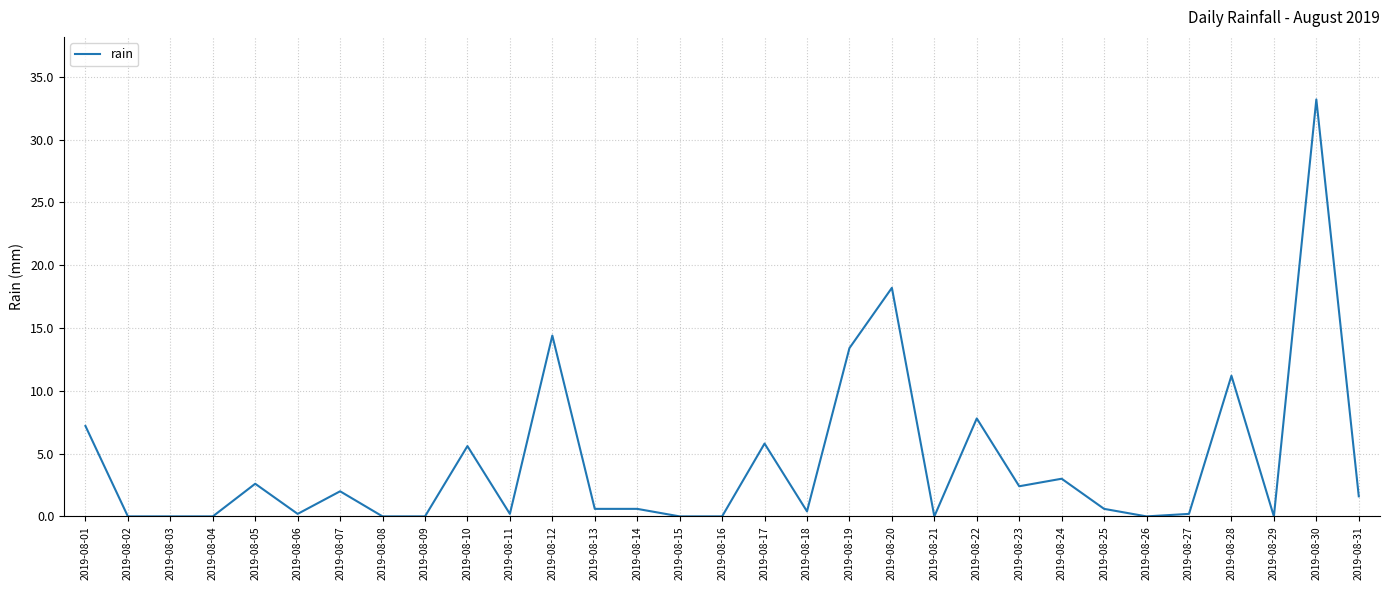

What is the difference between the second highest and minimum values?

18.2